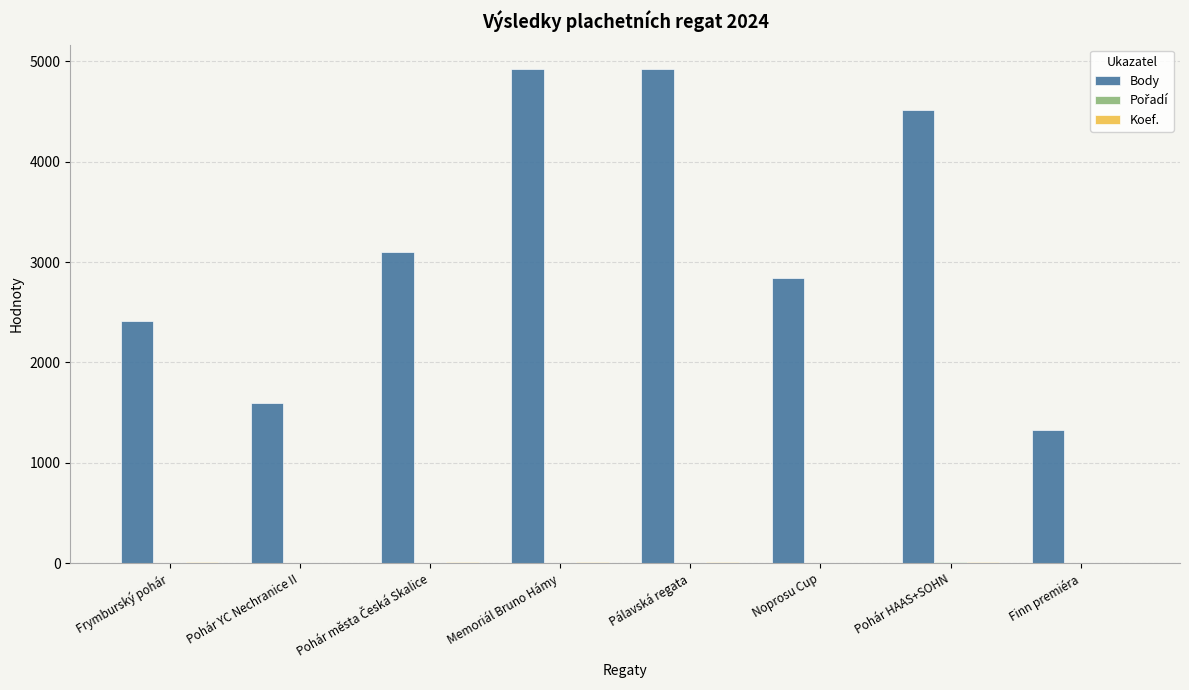

What is the highest value of the Body series?

4921